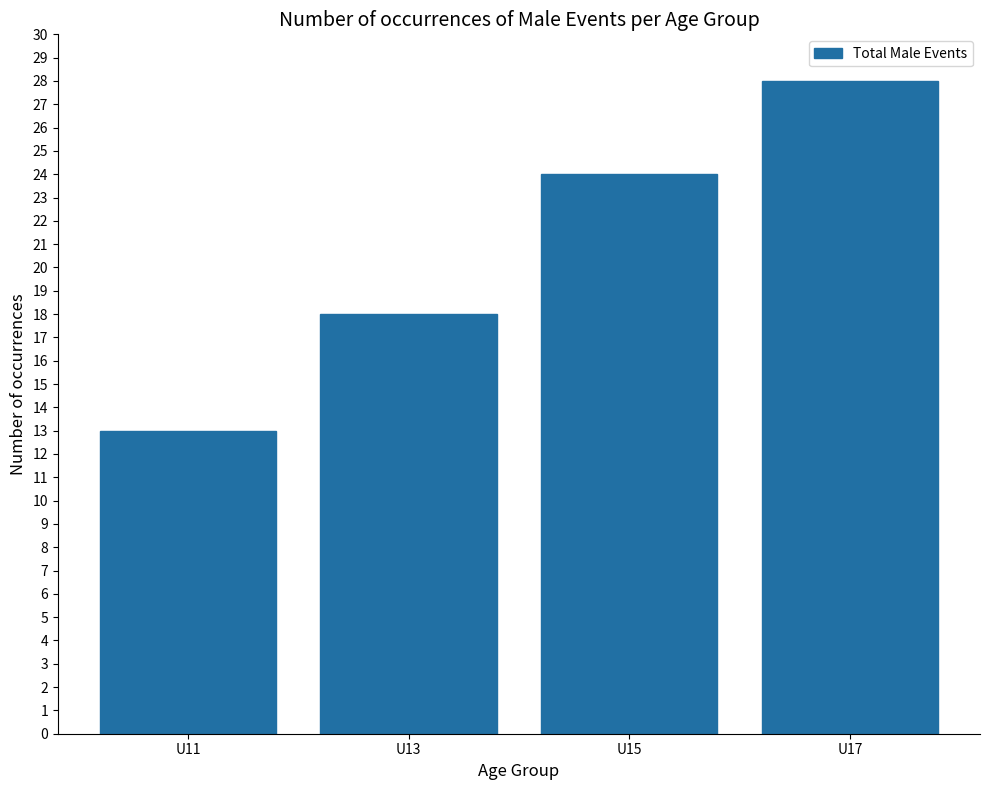

Reading left to right, extract all data points from this chart.

U11=13	U13=18	U15=24	U17=28